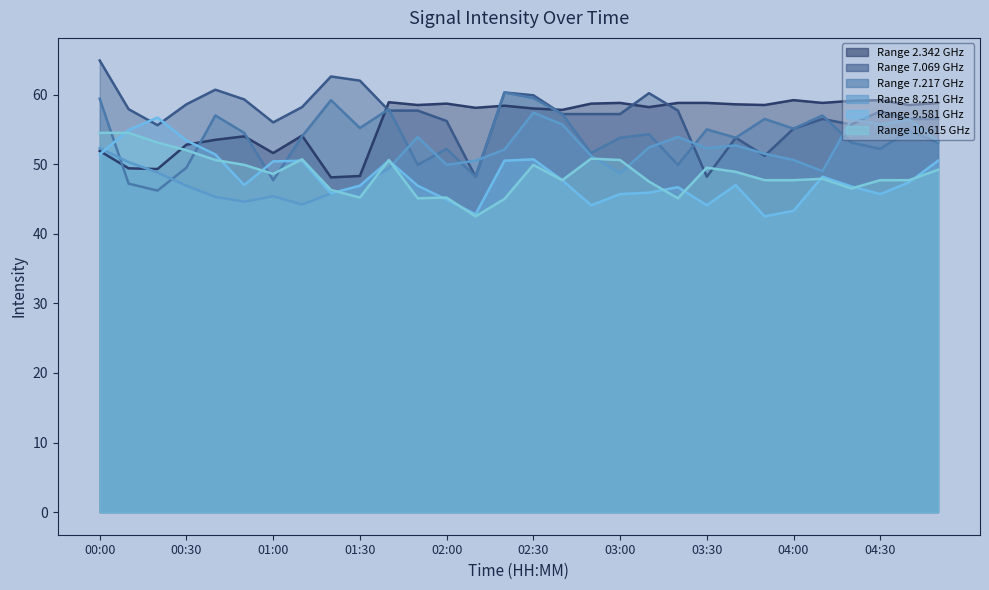

What is the difference between the 7.069 values at 04:30 and 00:00?

7.3